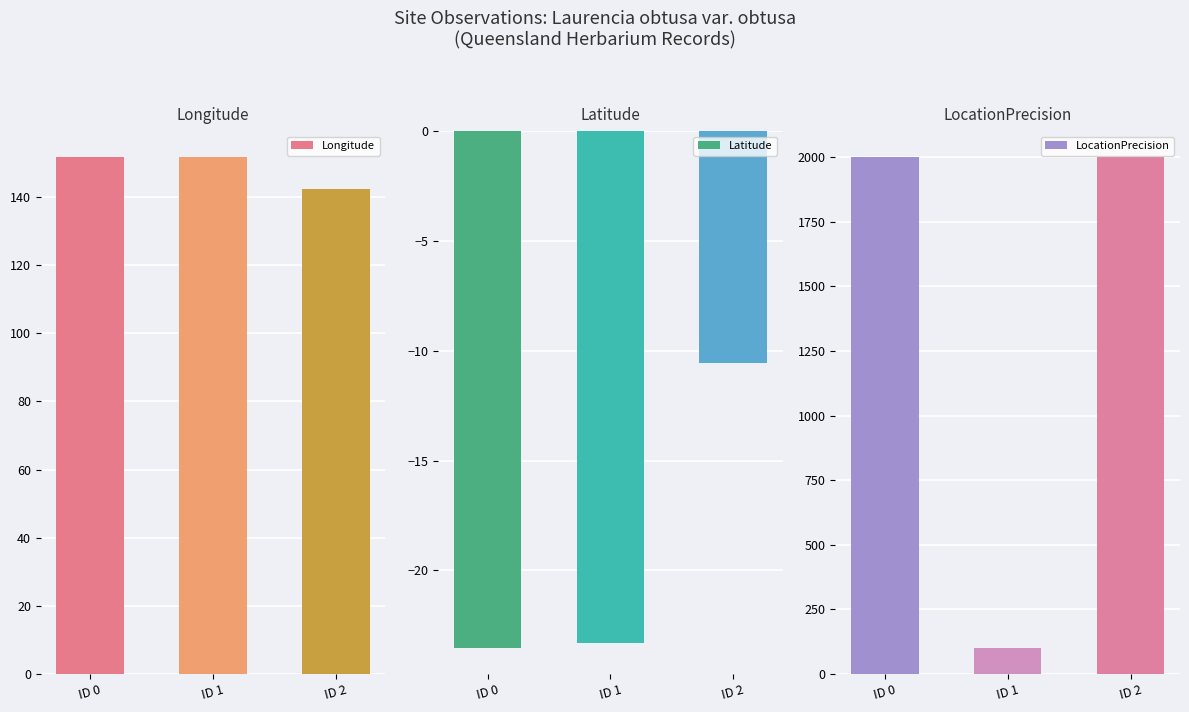

What is the sum of the Latitude values at ID 2 and ID 0?

-34.1